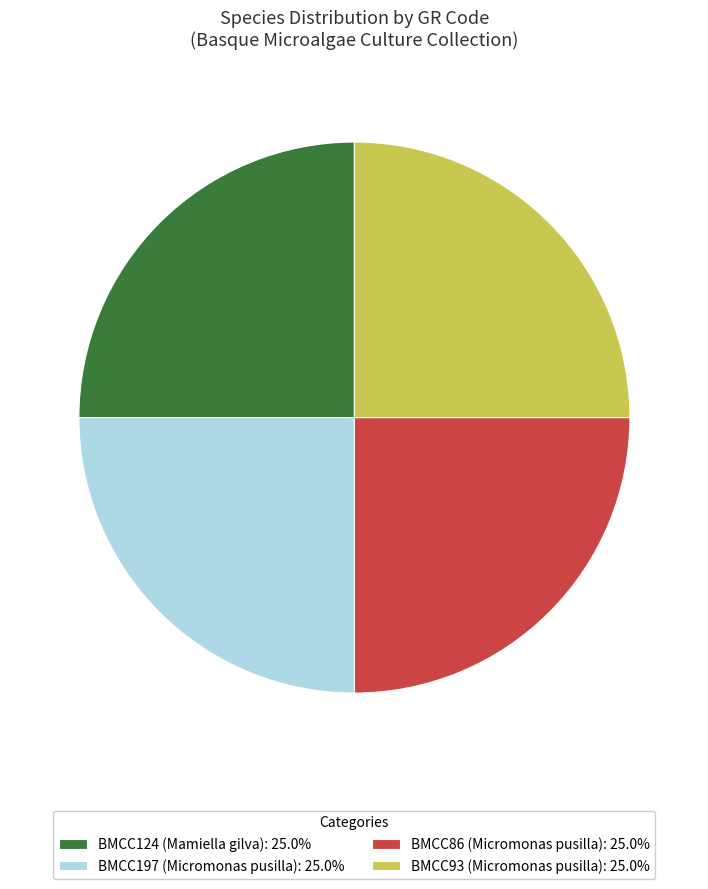

Does any single category account for the majority?

No